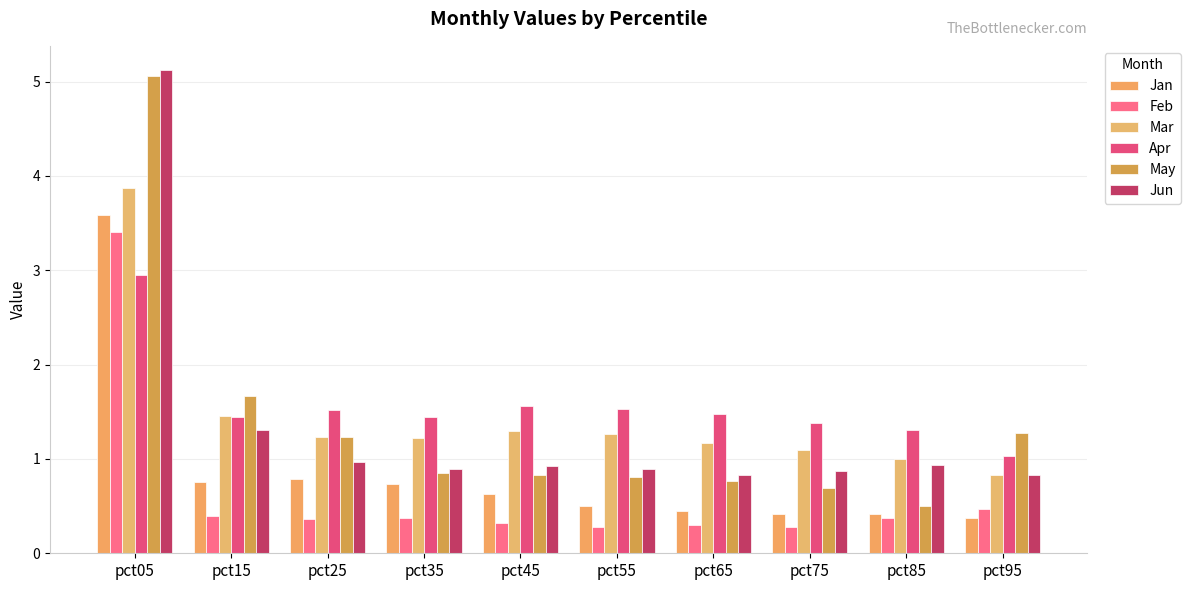

At which label is Apr closest to 1?

pct95